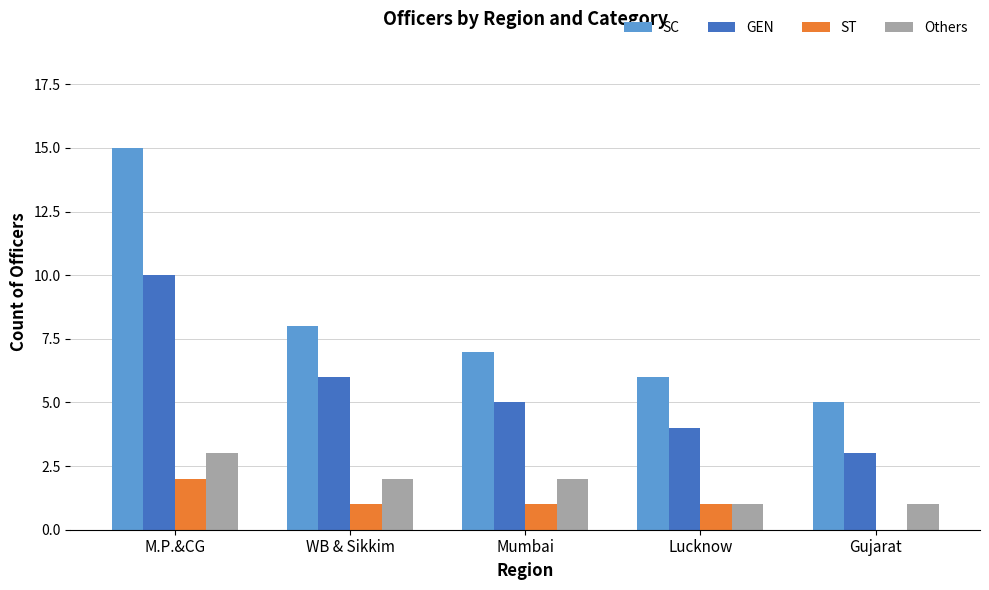

Count the SC values in the range 6 to 8.

3